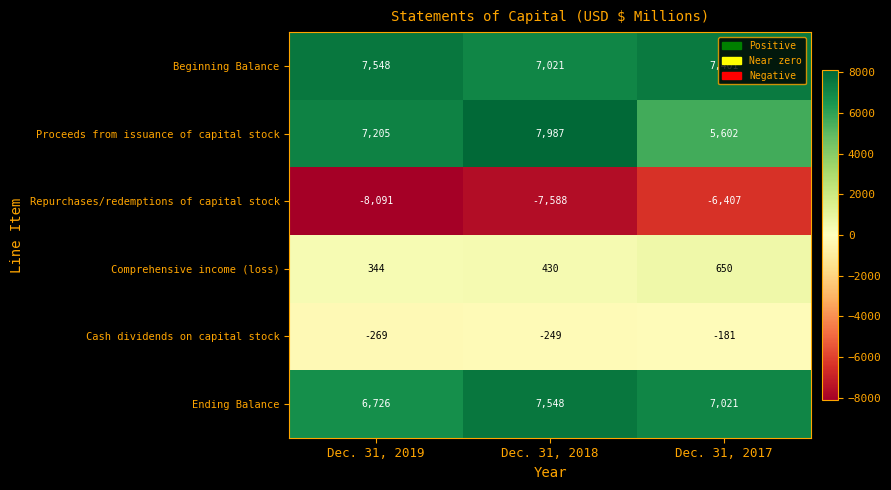

Which series changed the most between Dec. 31, 2018 and Dec. 31, 2017?

Proceeds from issuance of capital stock